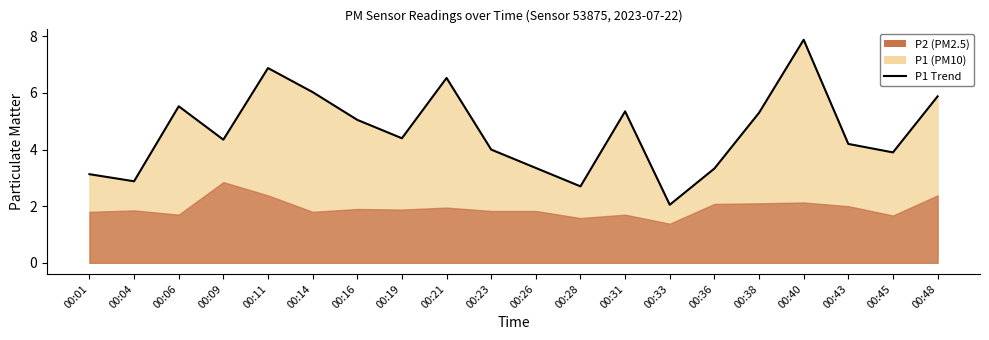

Which has a higher value, 00:38 or 00:48?

00:48